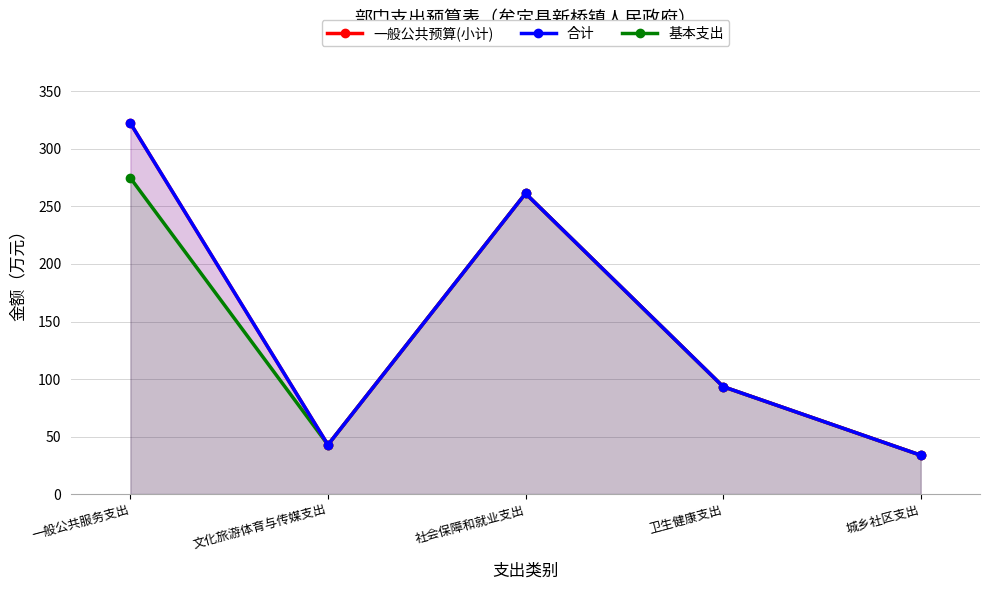

What are all the series names shown in the legend?

一般公共预算(小计), 合计, 基本支出